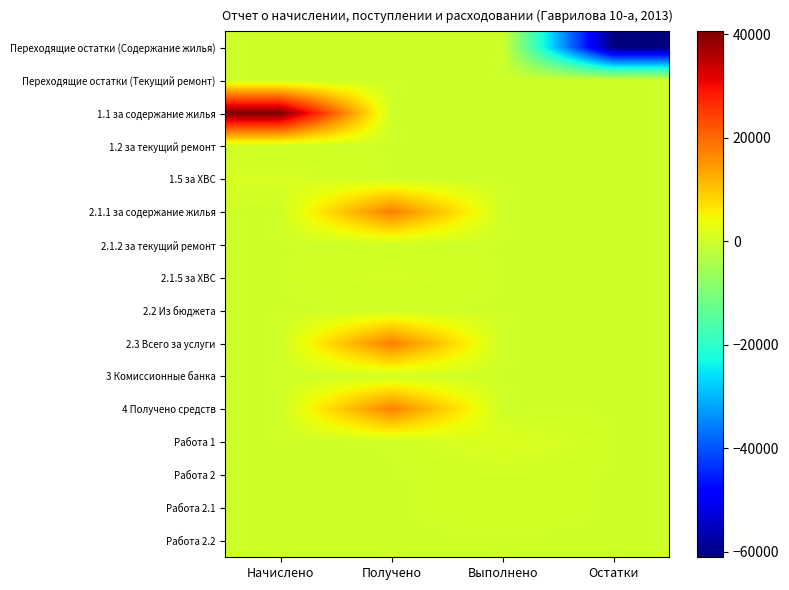

What is the difference between the highest and lowest values at Начислено?

40508.9